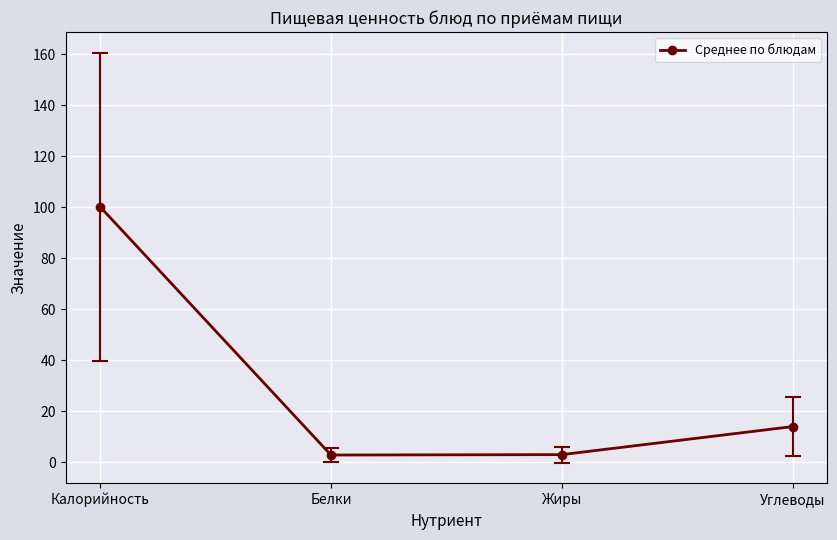

True or false: there are more than 2 points higher than both neighbors.

False